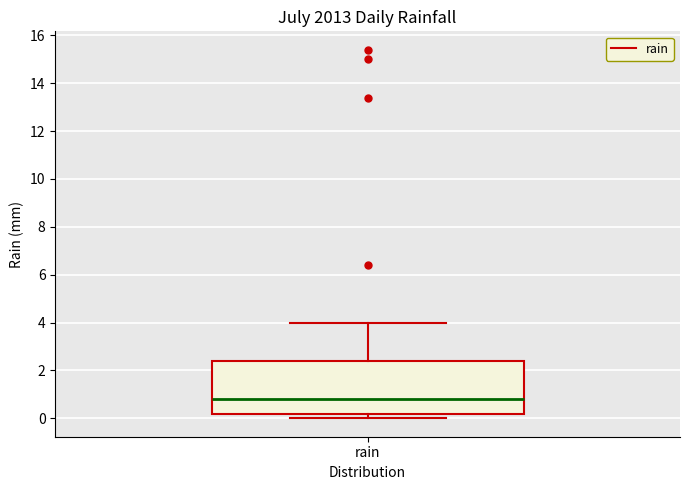

Read this box plot against the y-axis: the position of the median line, the range covered by the box, and the ends of both whiskers. The values are not printed on the chart, so give them approximately, as read against the axis.

median 0.8, box 0.2 to 2.4, whiskers 0.0 to 4.0